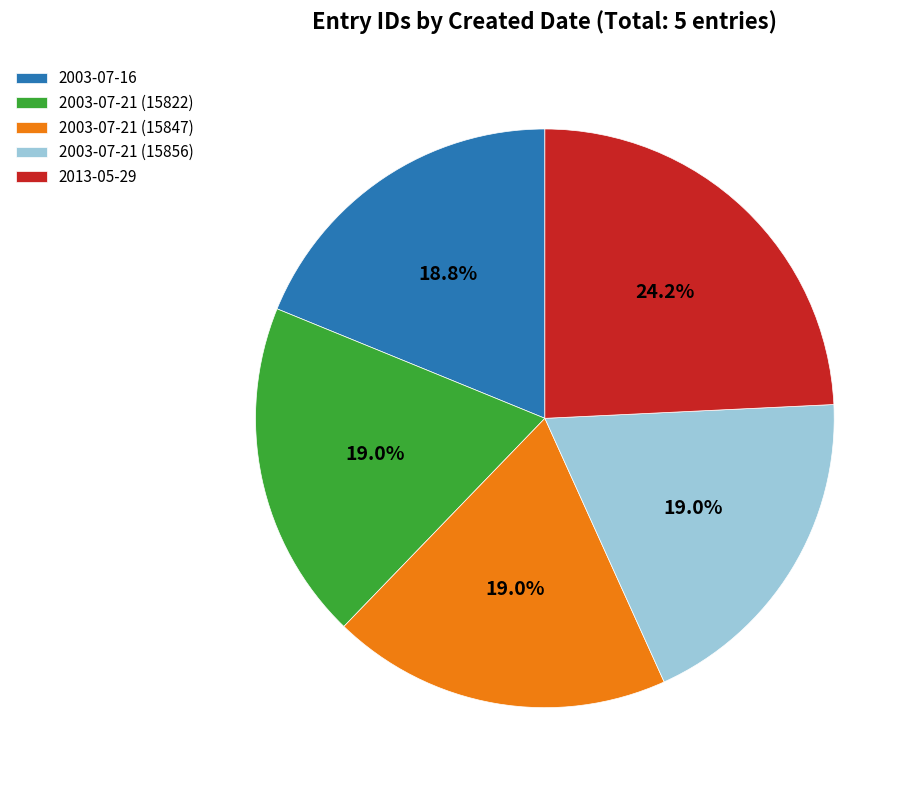

To the nearest percent, what is the average slice percentage?

20%